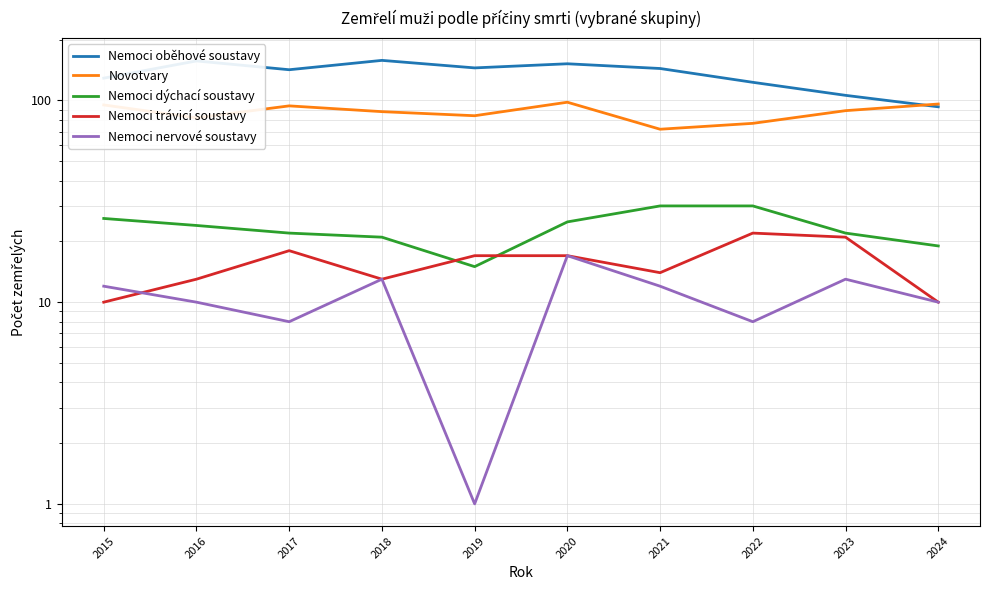

What is the difference between the Nemoci dýchací soustavy values at 2017 and 2016?

2